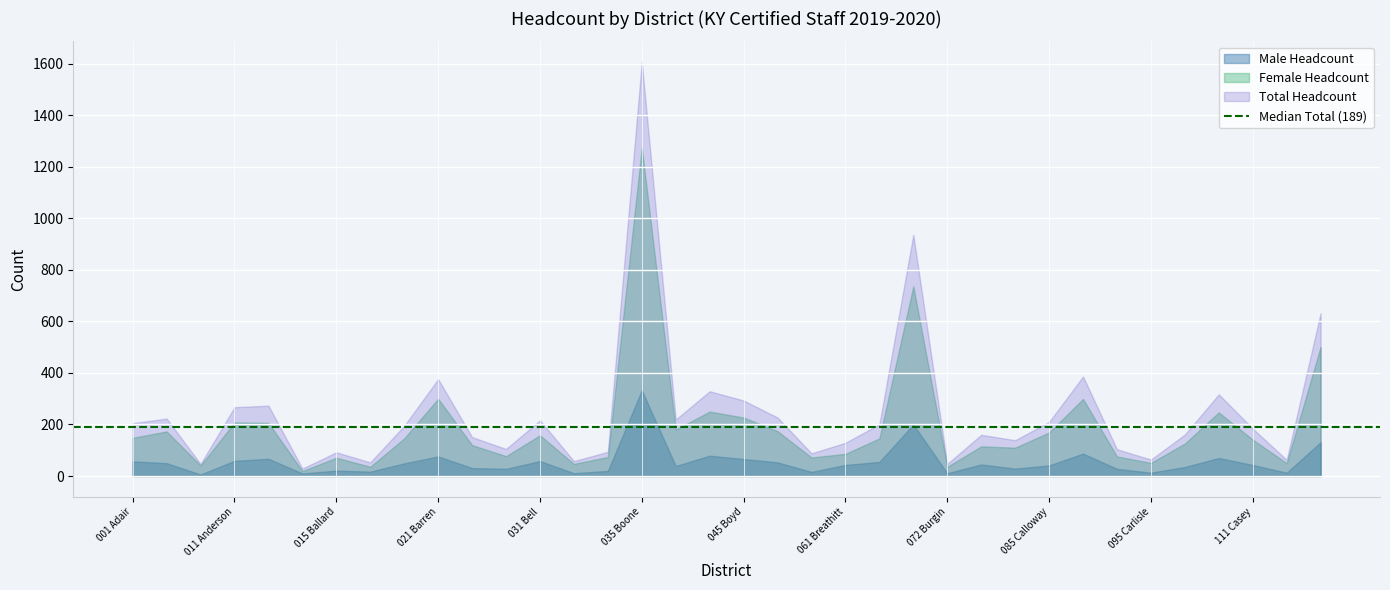

The Female Headcount series shows 28 at 113 Caverna. True or false?

False